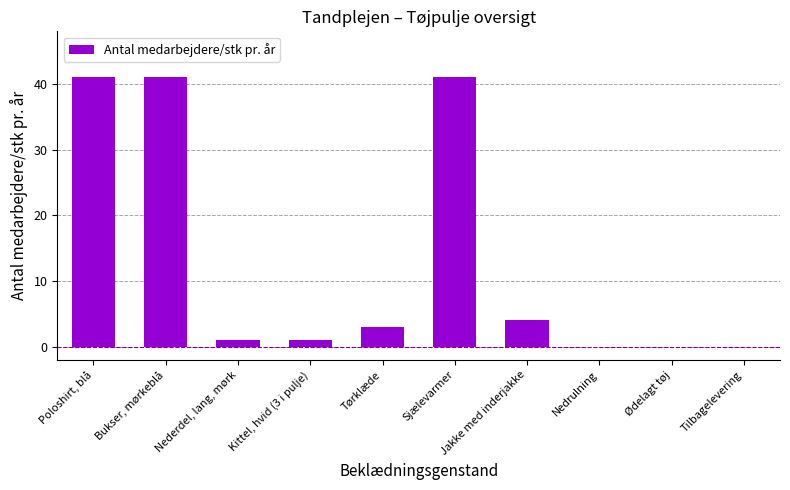

How many series are shown in this chart?

1